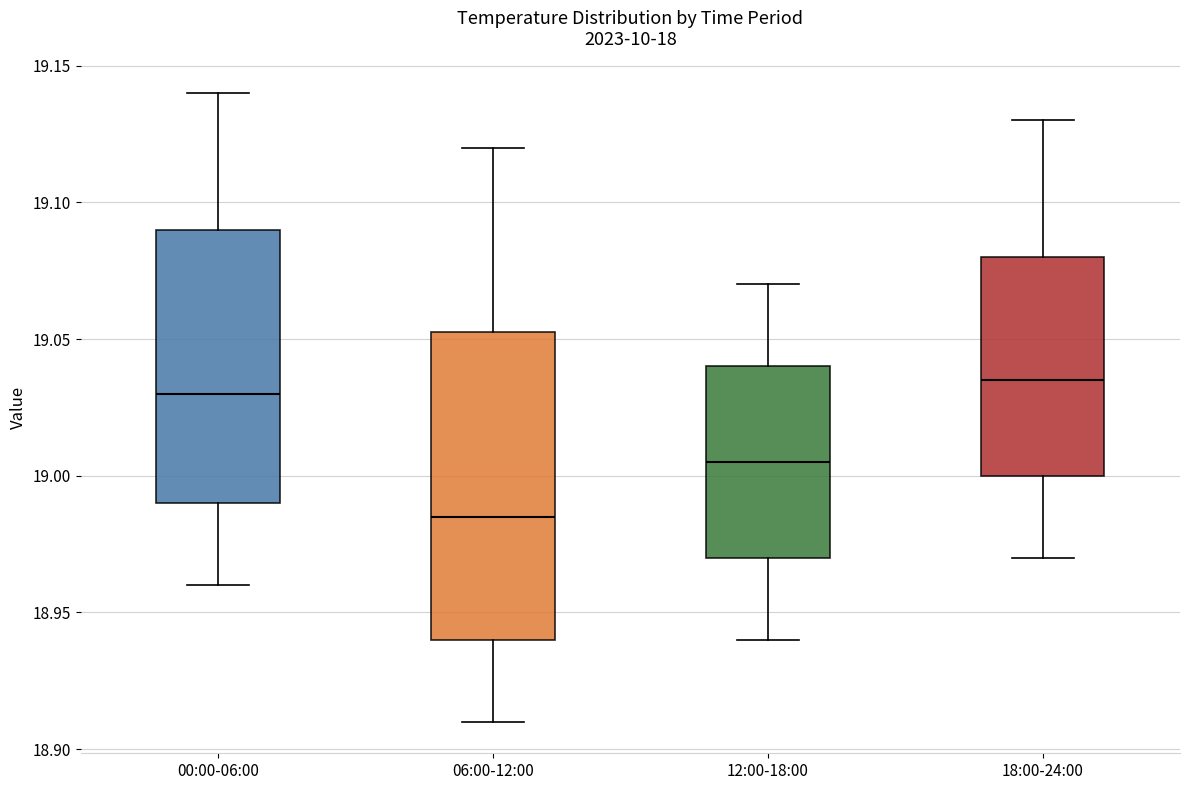

Comparing the boxes themselves (not the whiskers), which one is the tallest?

06:00-12:00